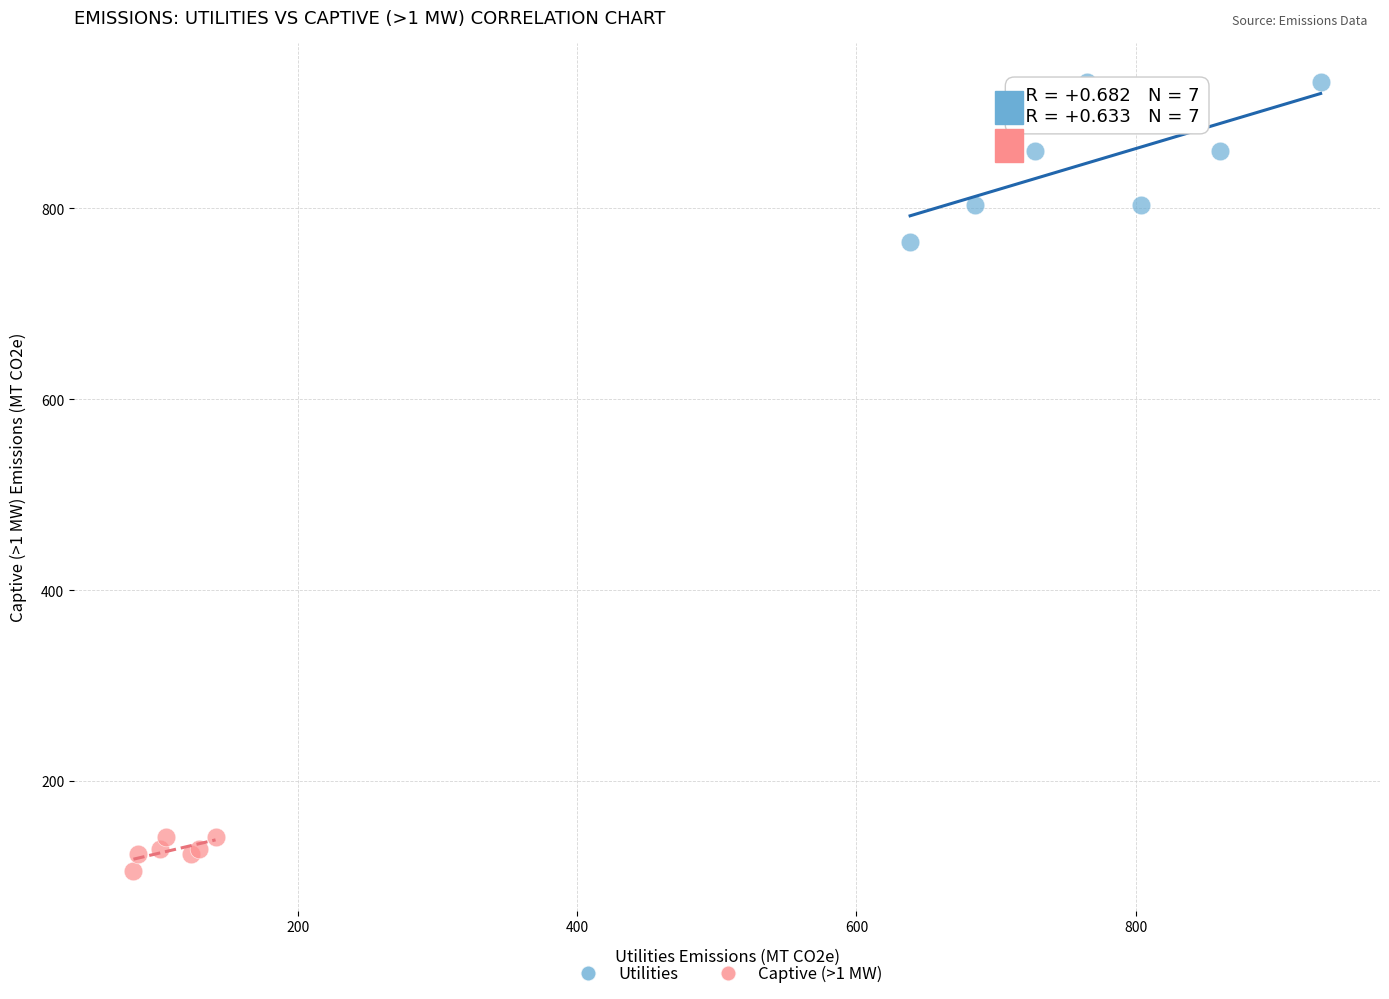

Which series contains the highest Y value?

Utilities